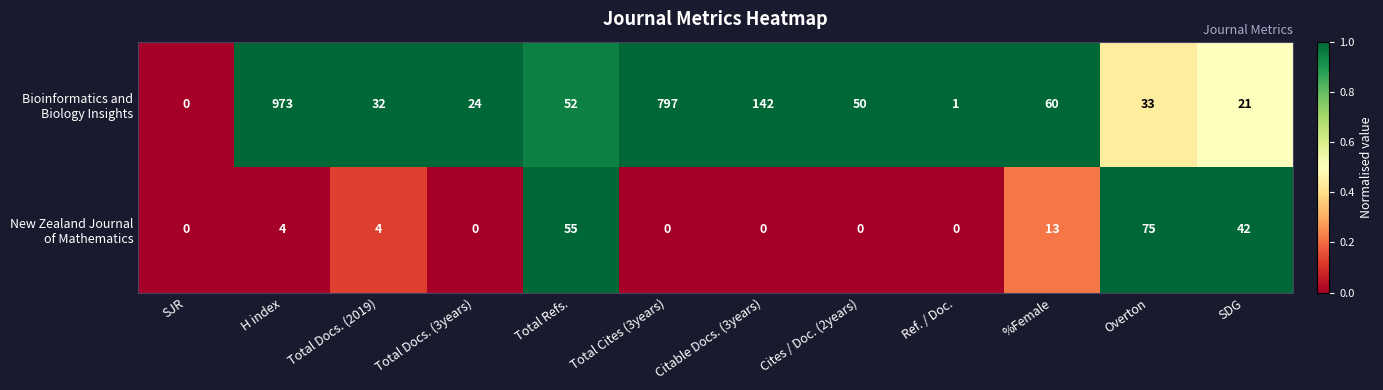

What is the maximum value shown in the chart?

973